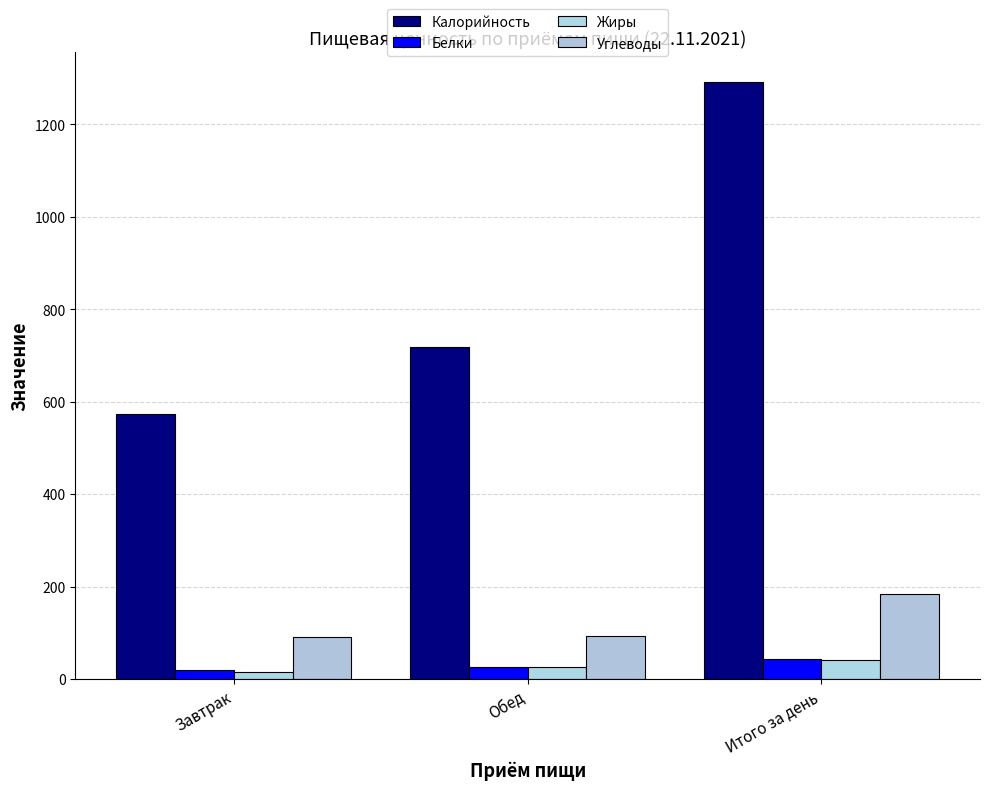

What position from the right is Завтрак?

3